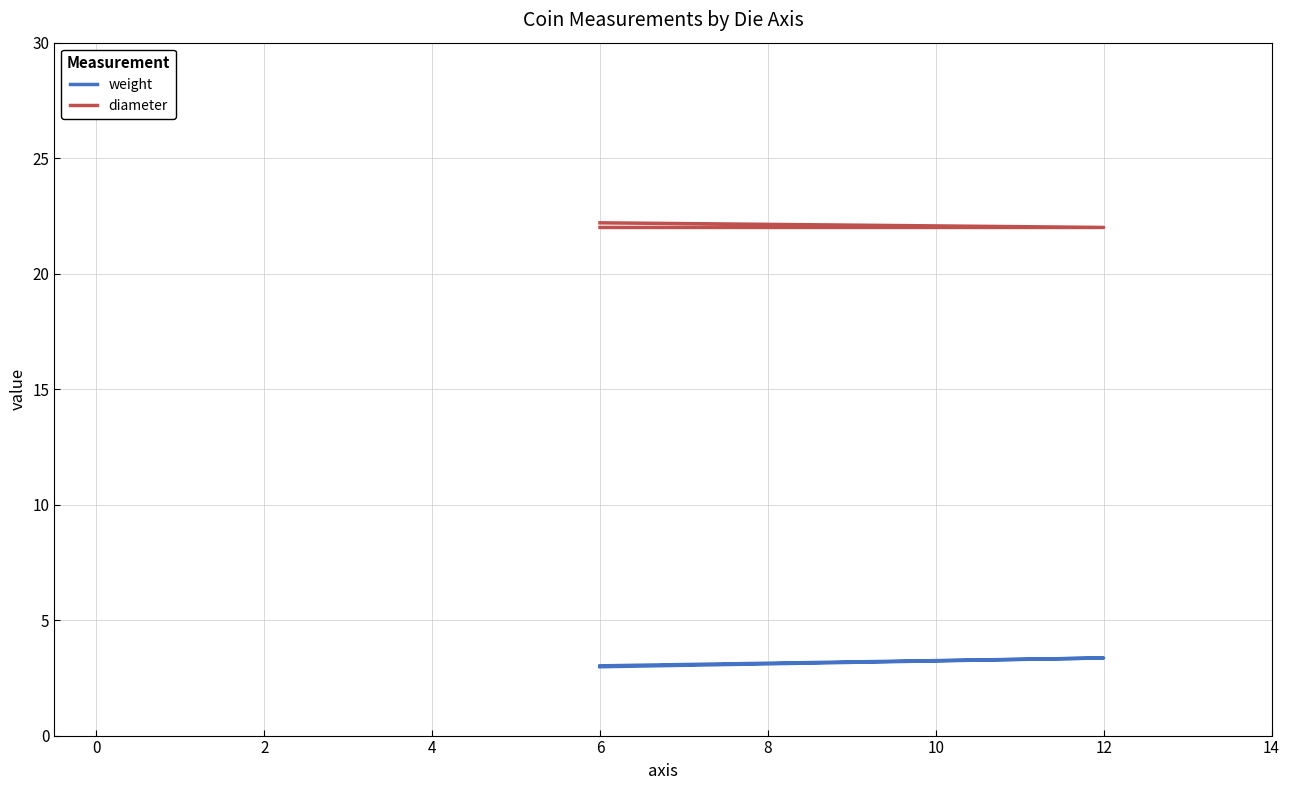

What are all the series names shown in the legend?

weight, diameter